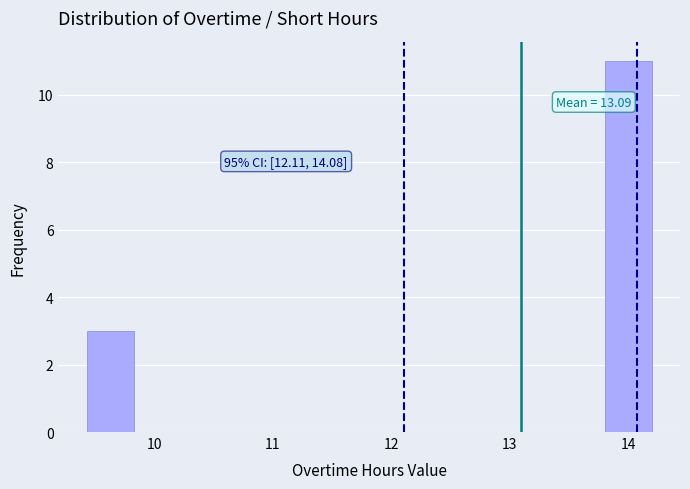

Read against the x-axis, roughly where is the centre of the tallest bar?

14.0